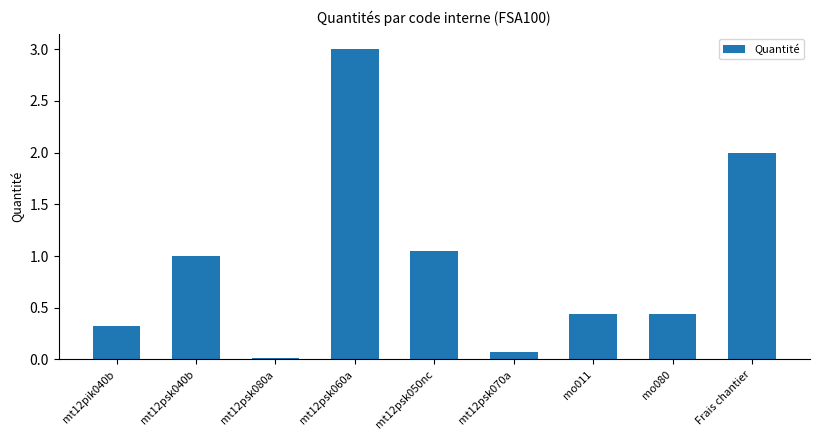

The chart shows a value of 0.1 at mt12psk070a. True or false?

True